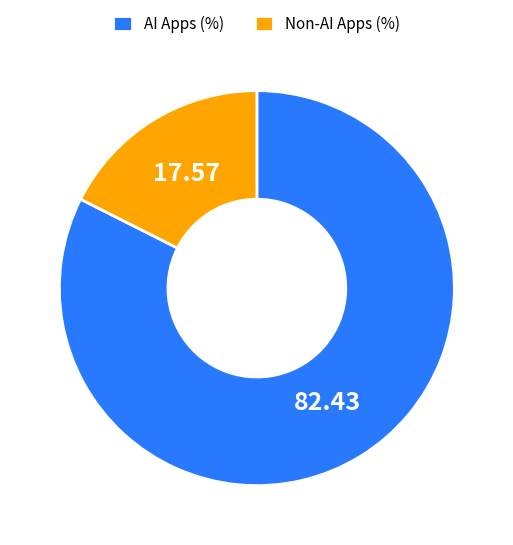

How many segments does this pie chart have?

2